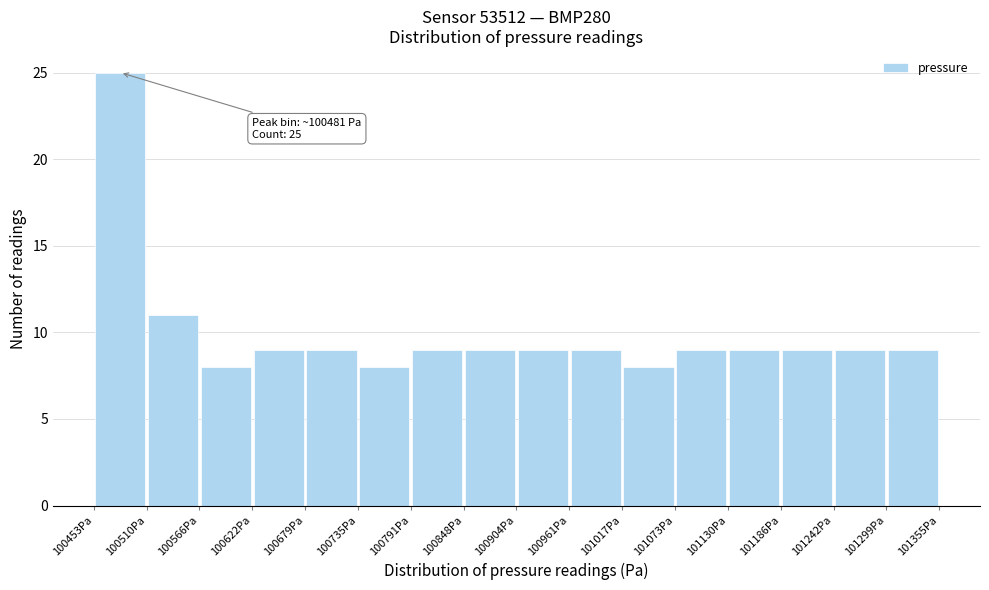

Over which range of the x-axis is the bar tallest?

100450 to 100510